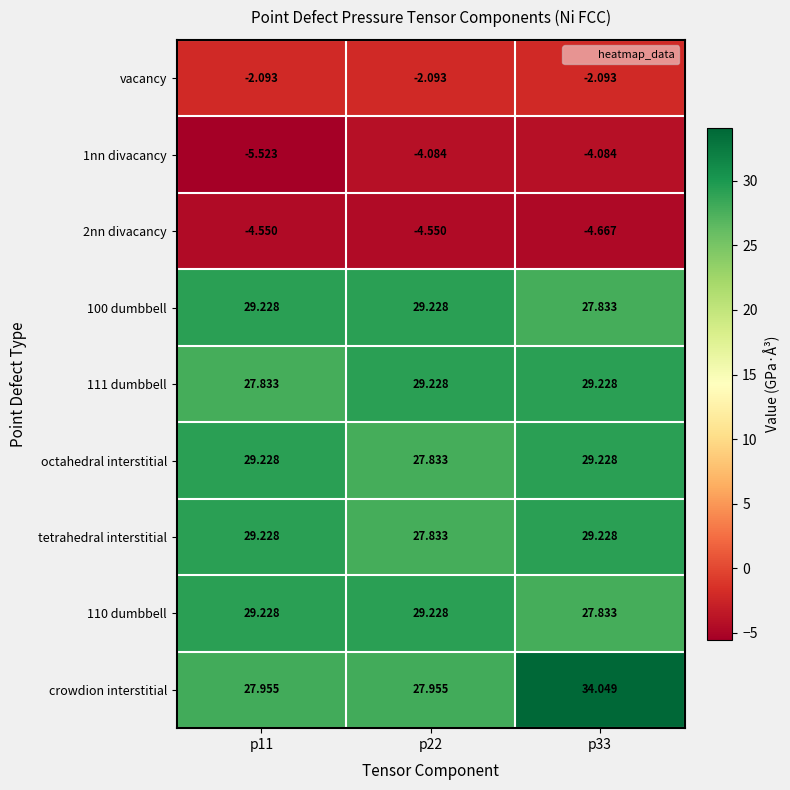

Is the value of octahedral interstitial at p11 greater than the value of 2nn divacancy at p11?

Yes